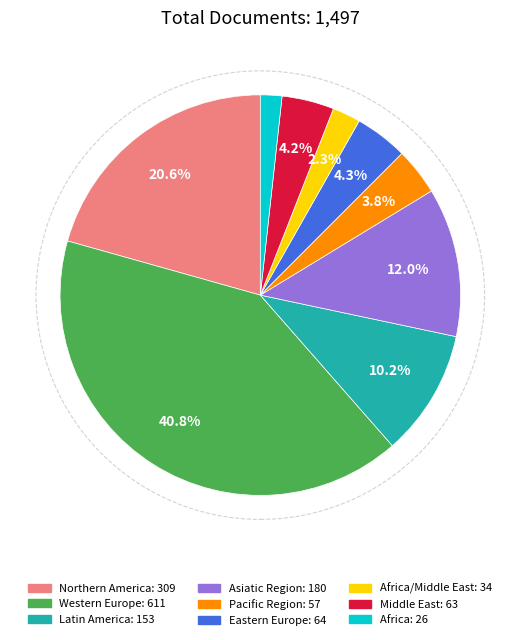

Is there any slice that represents more than half of the pie?

No